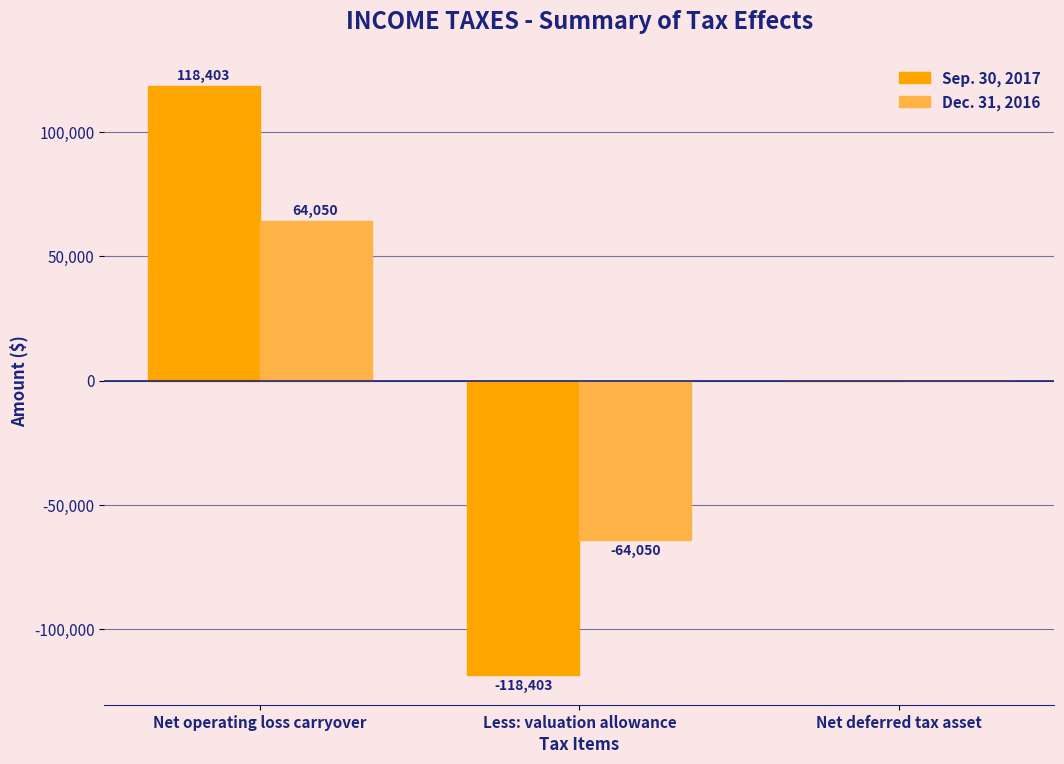

How many groups of bars are there?

3